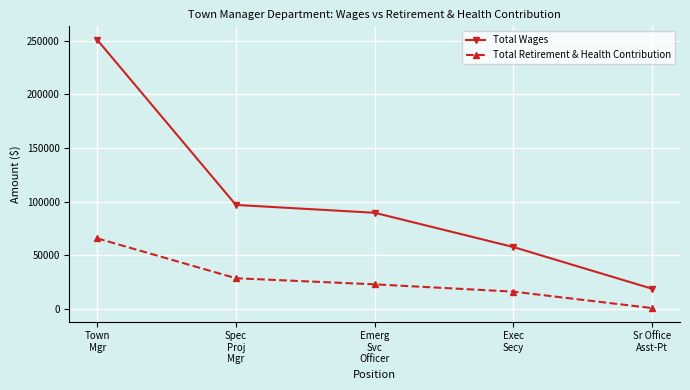

How many series are shown in this chart?

2